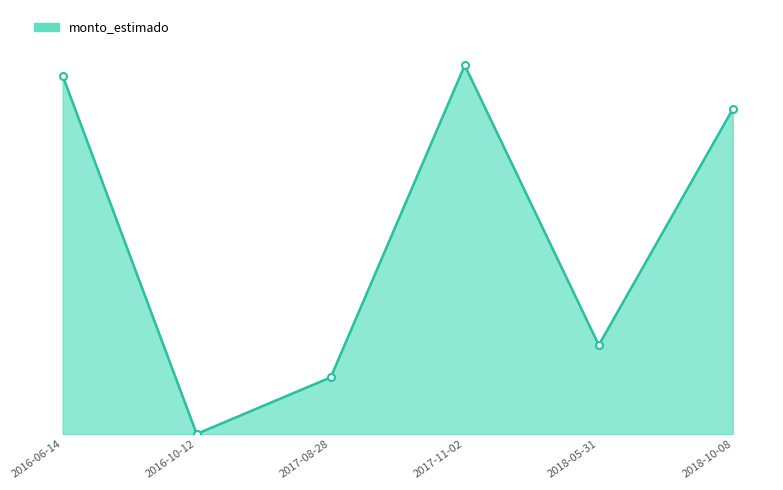

True or false: the data shows 437760 at 2016-10-12.

False